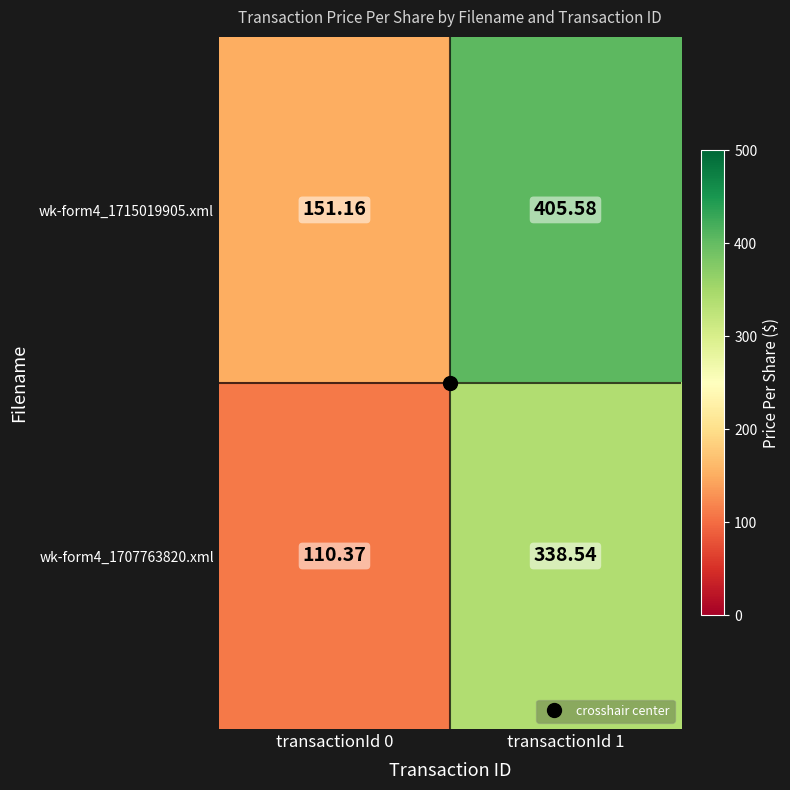

What is the total value across all series at transactionId 0?

261.5